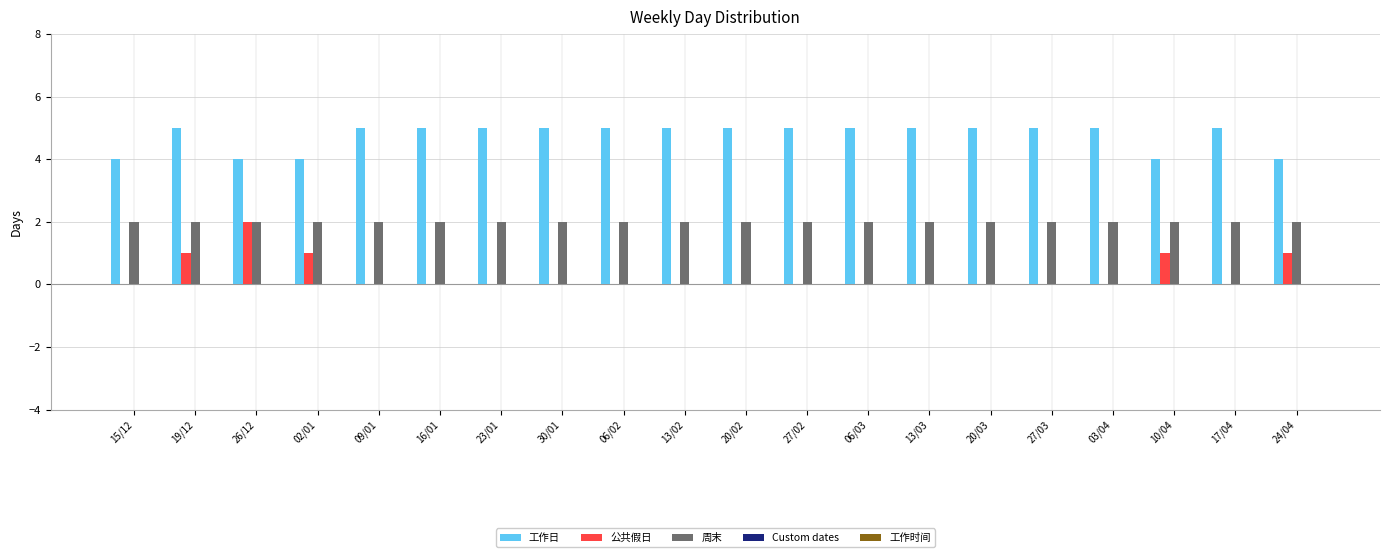

The 公共假日 series shows -1 at 03/04. True or false?

False